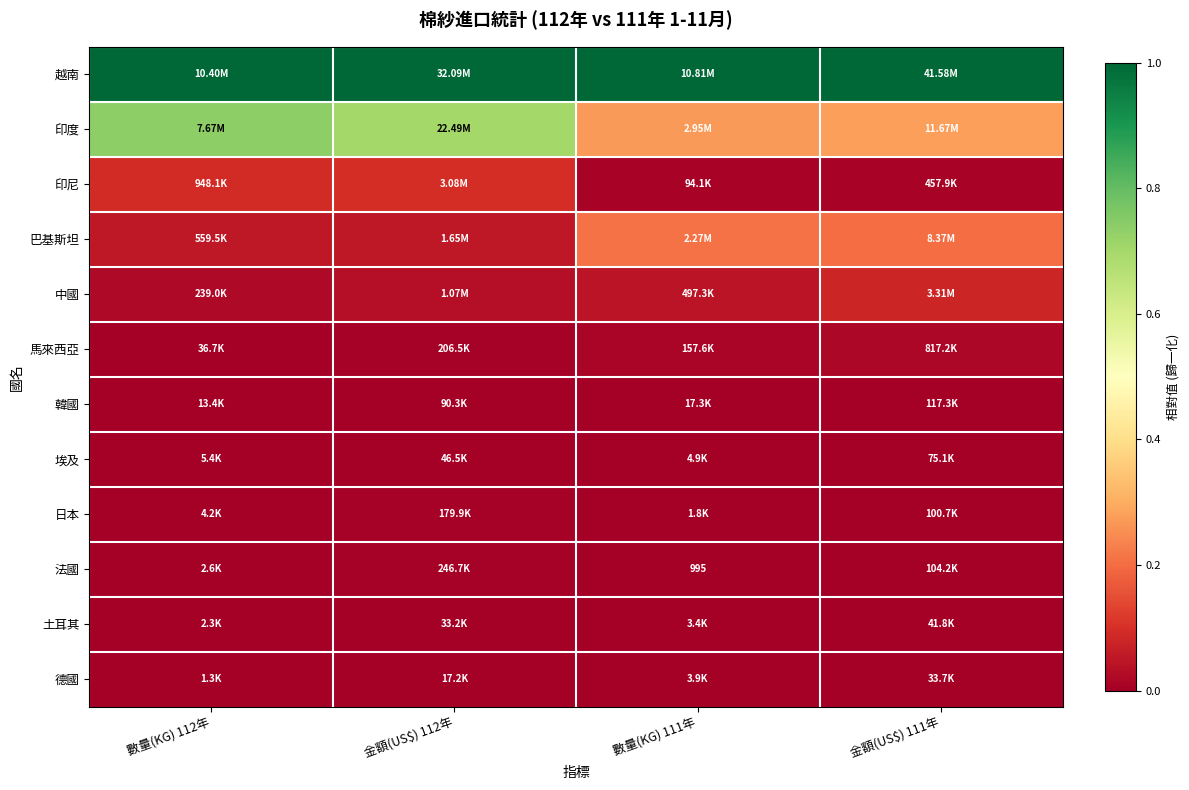

Is it true that 巴基斯坦 equals 0.2 at 金額(US$) 111年?

True